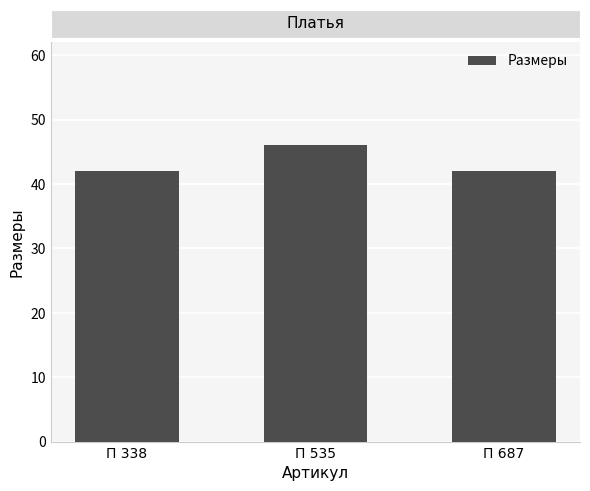

What is the average value?

43